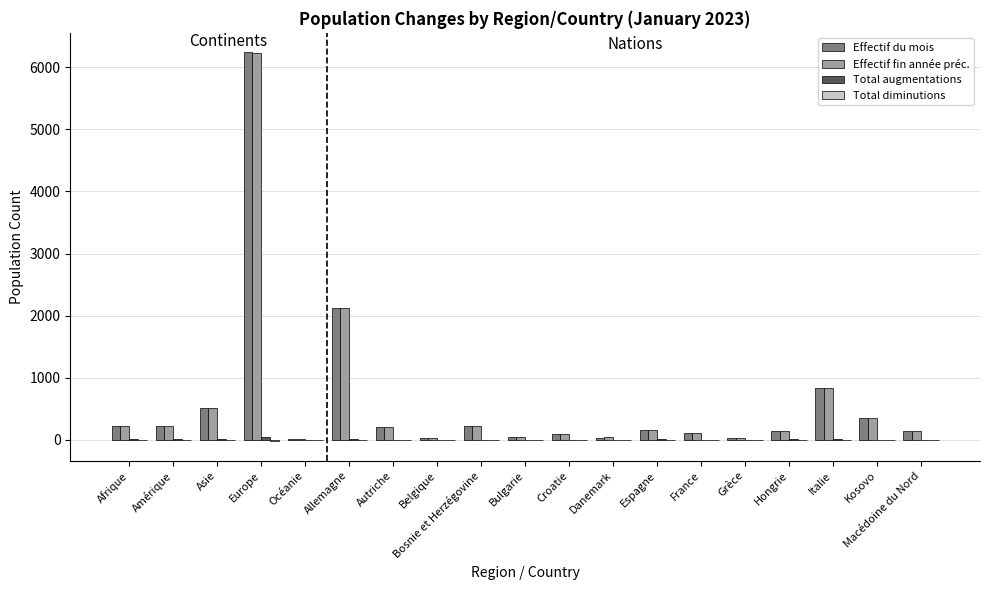

What is the sum of all Effectif du mois values?

11693